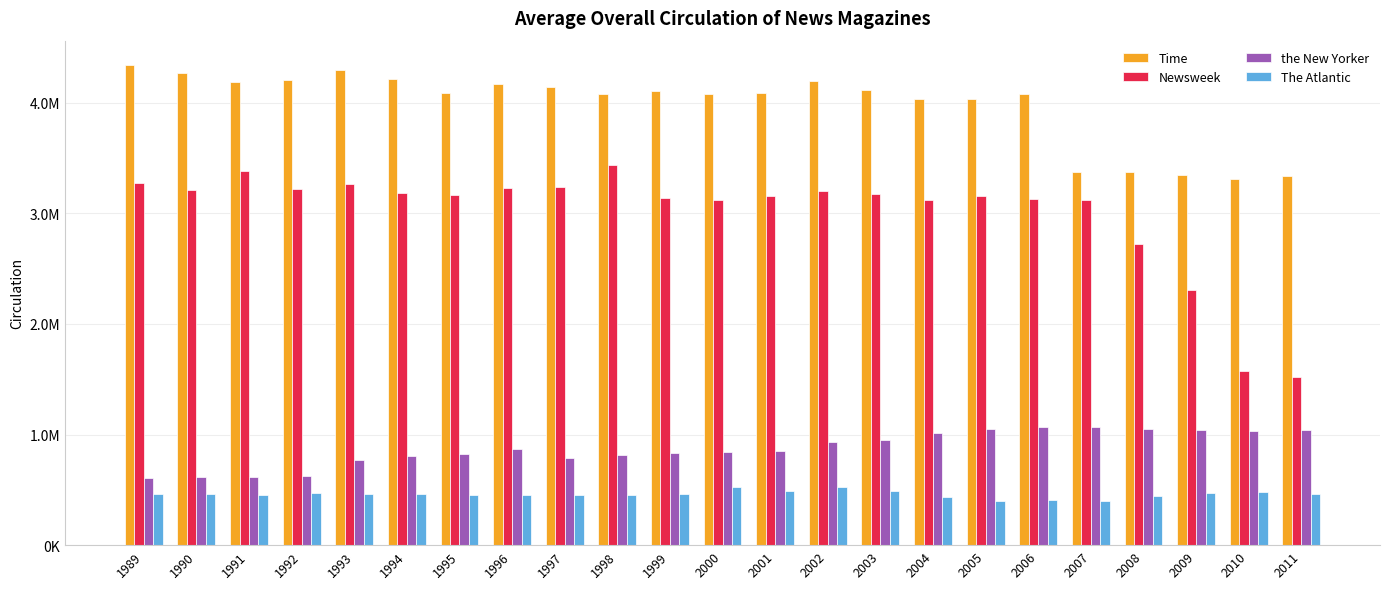

What is the average value of the the New Yorker series?

873548.0